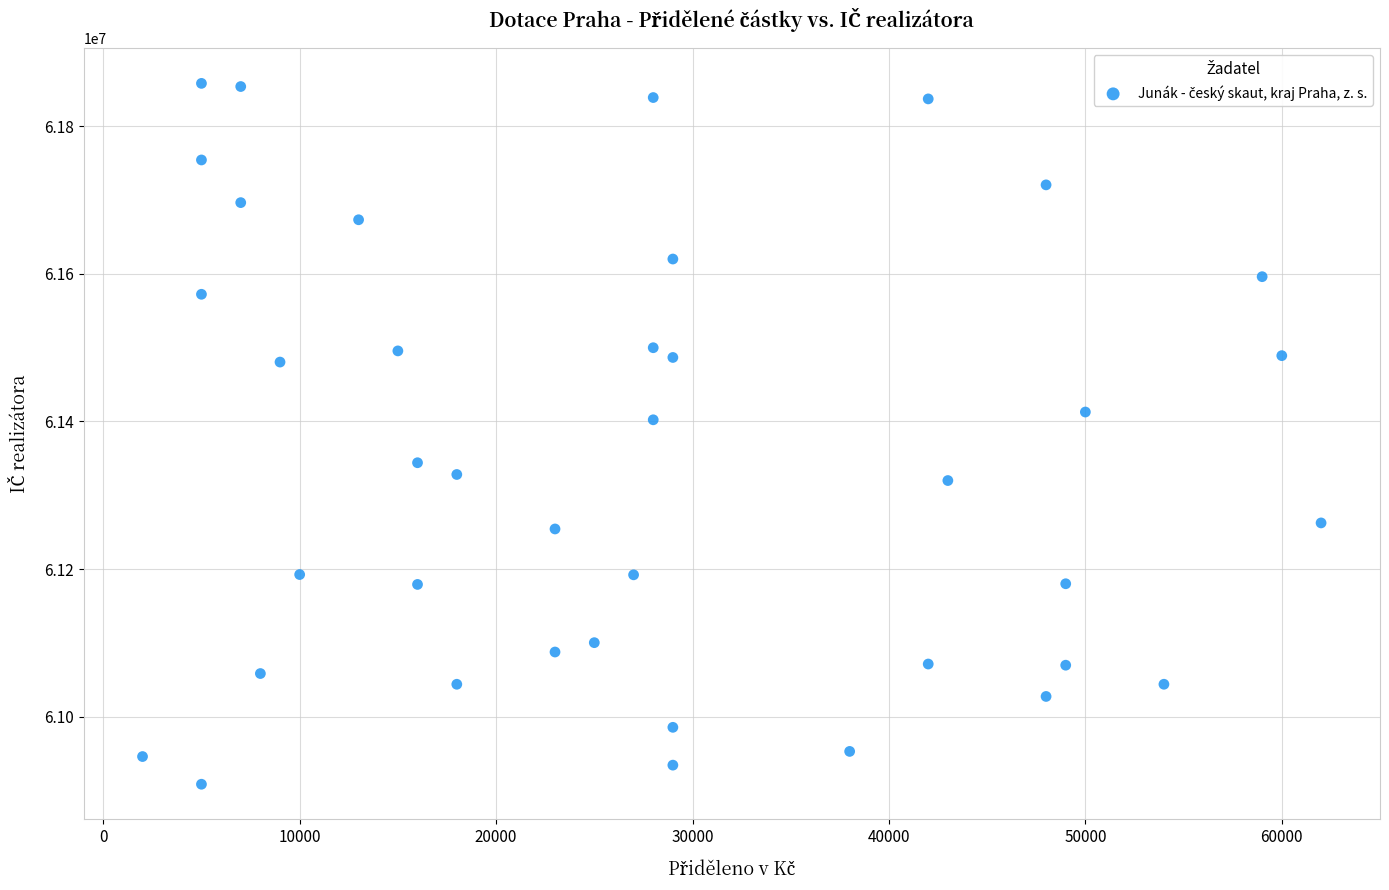

What is the range of Y values (max minus min)?

949325.4